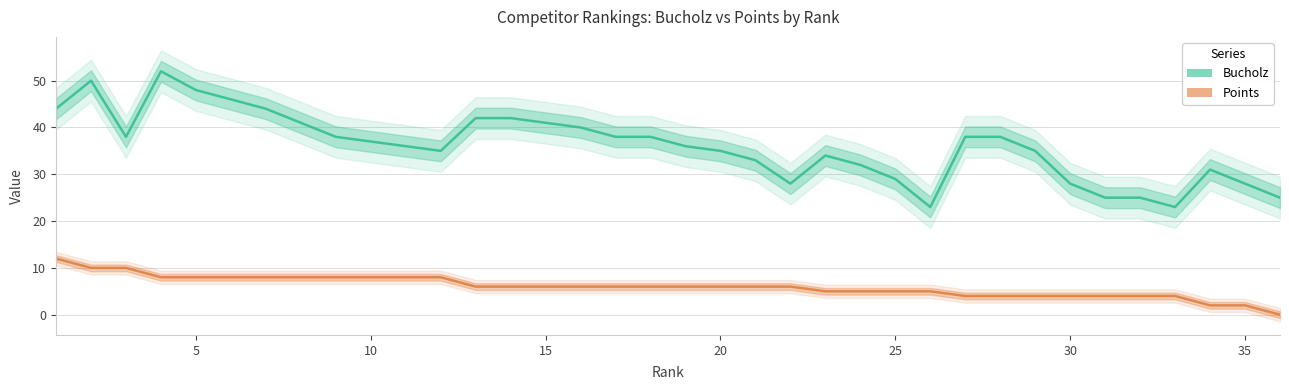

What is the lowest value of the Bucholz series?

23